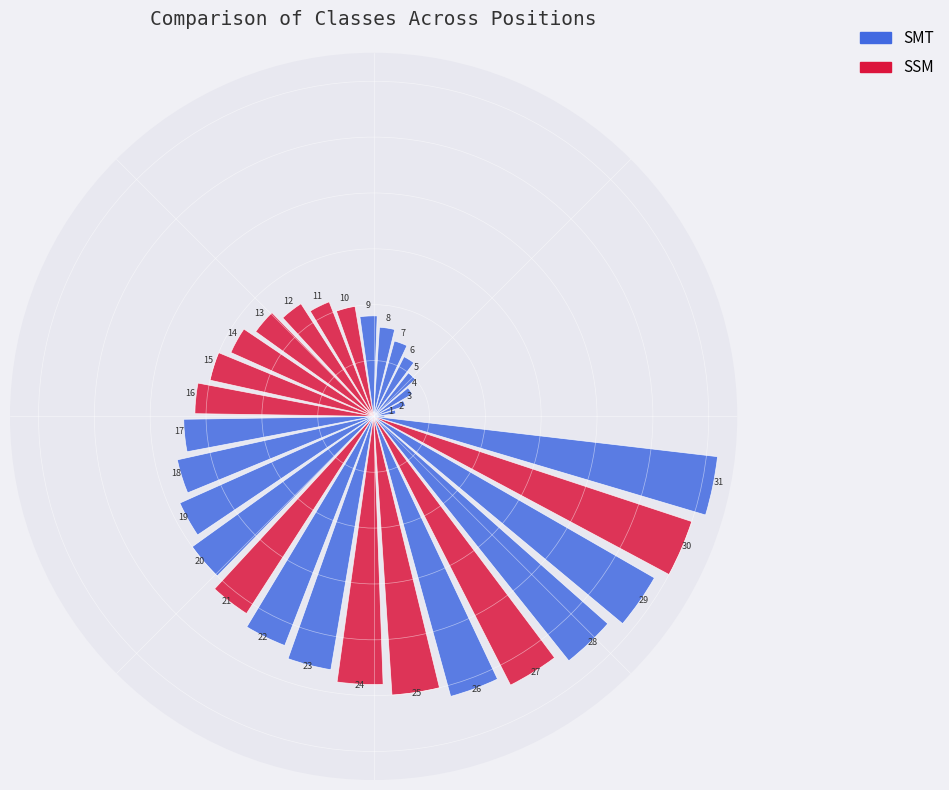

How many series are shown in this chart?

1